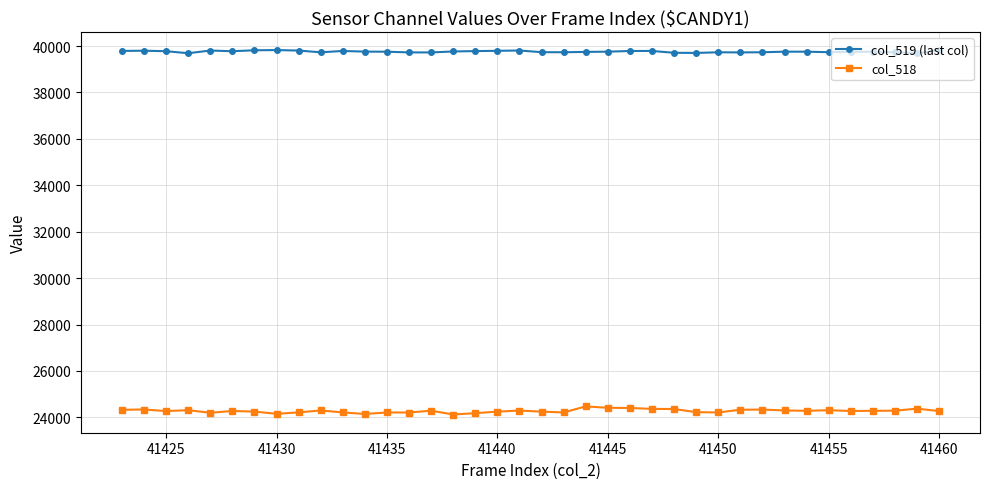

True or false: col_519 (last col) has more than 1 points higher than both neighbors.

True